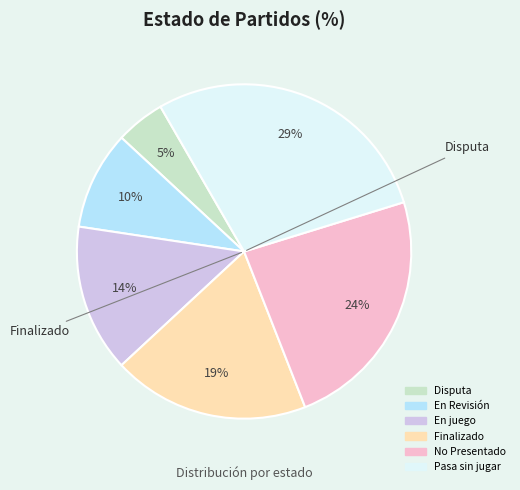

Do En Revisión and Disputa together represent more than half of the pie?

No